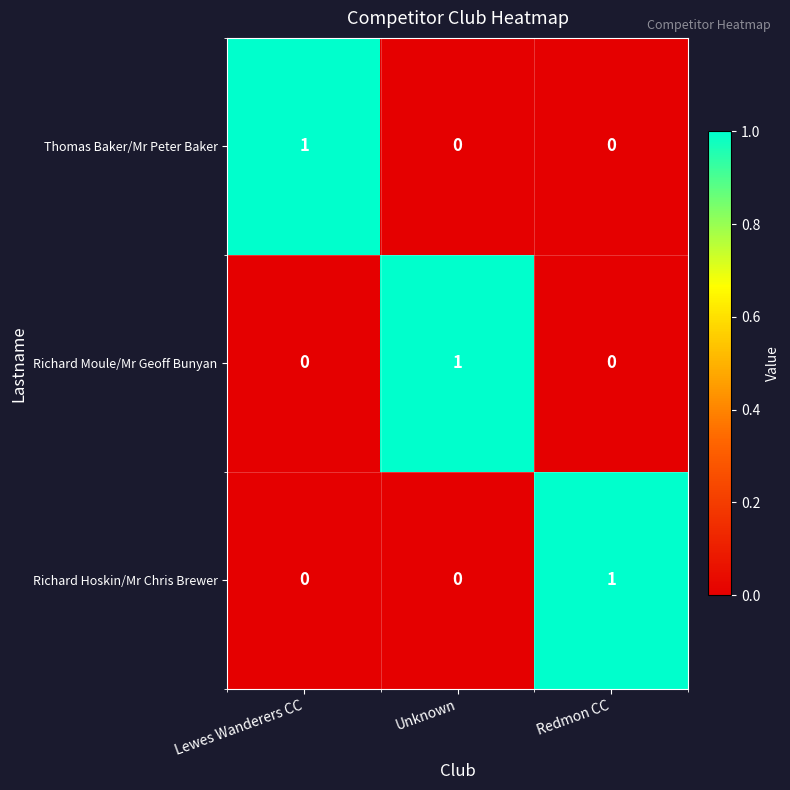

Count the Richard Moule/Mr Geoff Bunyan values in the range 0 to 1.

3